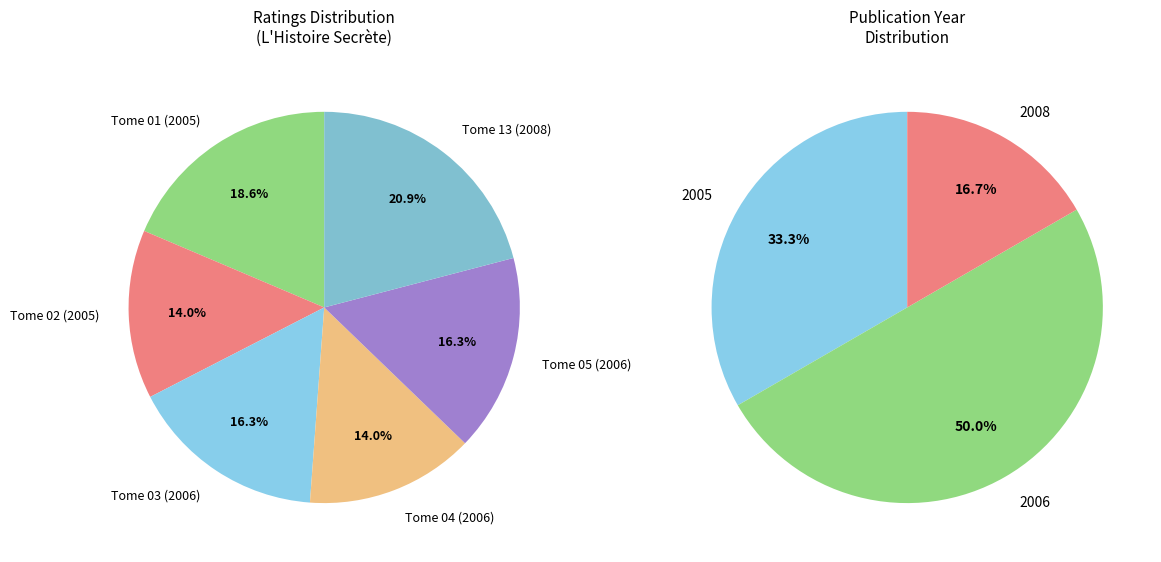

Is the sum of Tome 04 (2006) and Tome 05 (2006) greater than half?

No